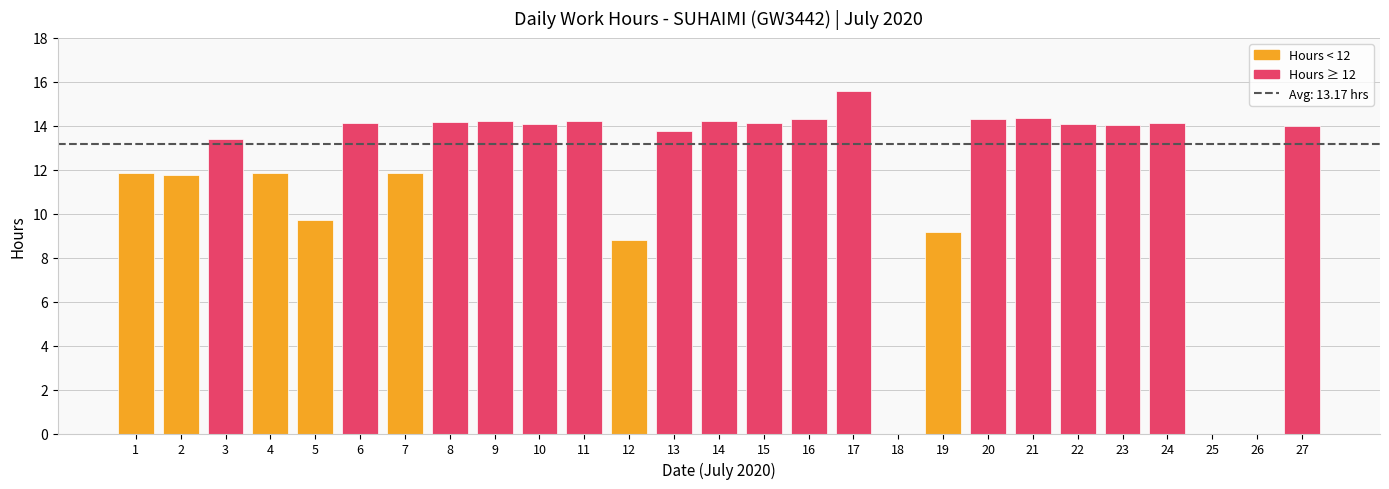

What is the difference between the values at 18 and 13?

13.8